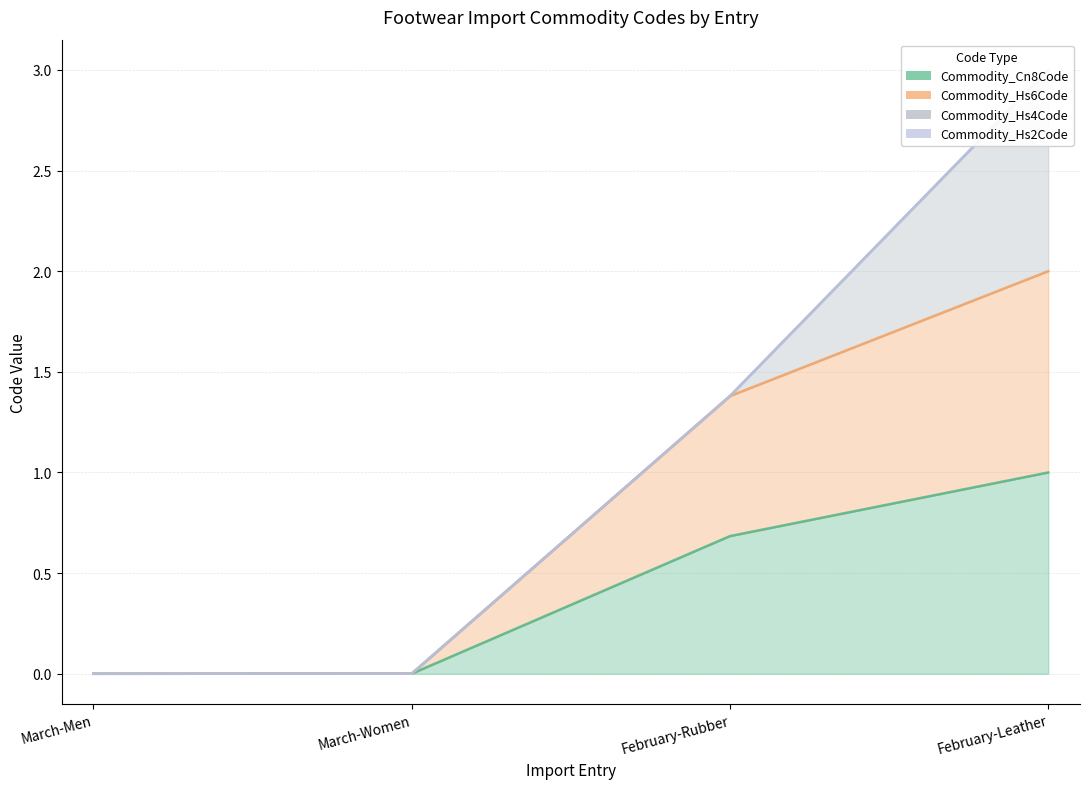

What is the label of the 3rd point from the left?

February-Rubber